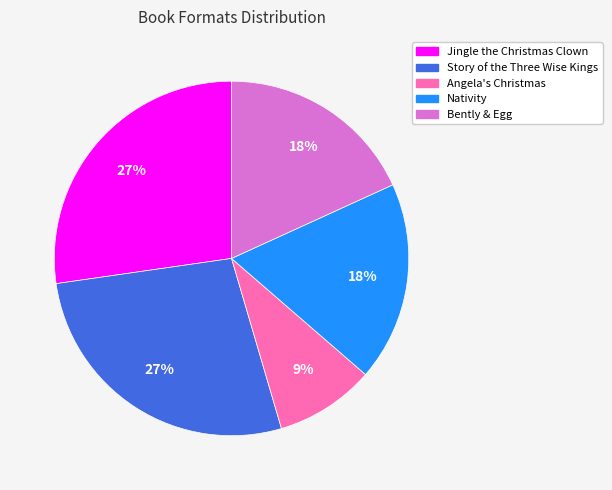

To the nearest percent, what percentage of the pie is Angela's Christmas?

9%